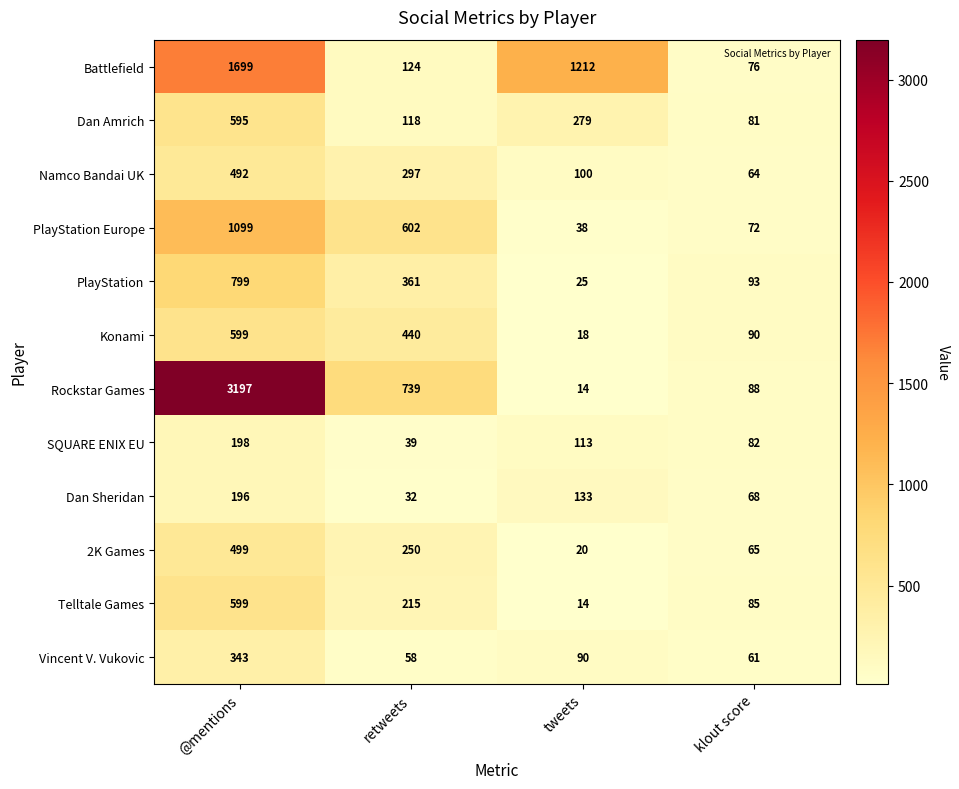

List the labels in order of Dan Sheridan value, smallest first.

retweets, klout score, tweets, @mentions